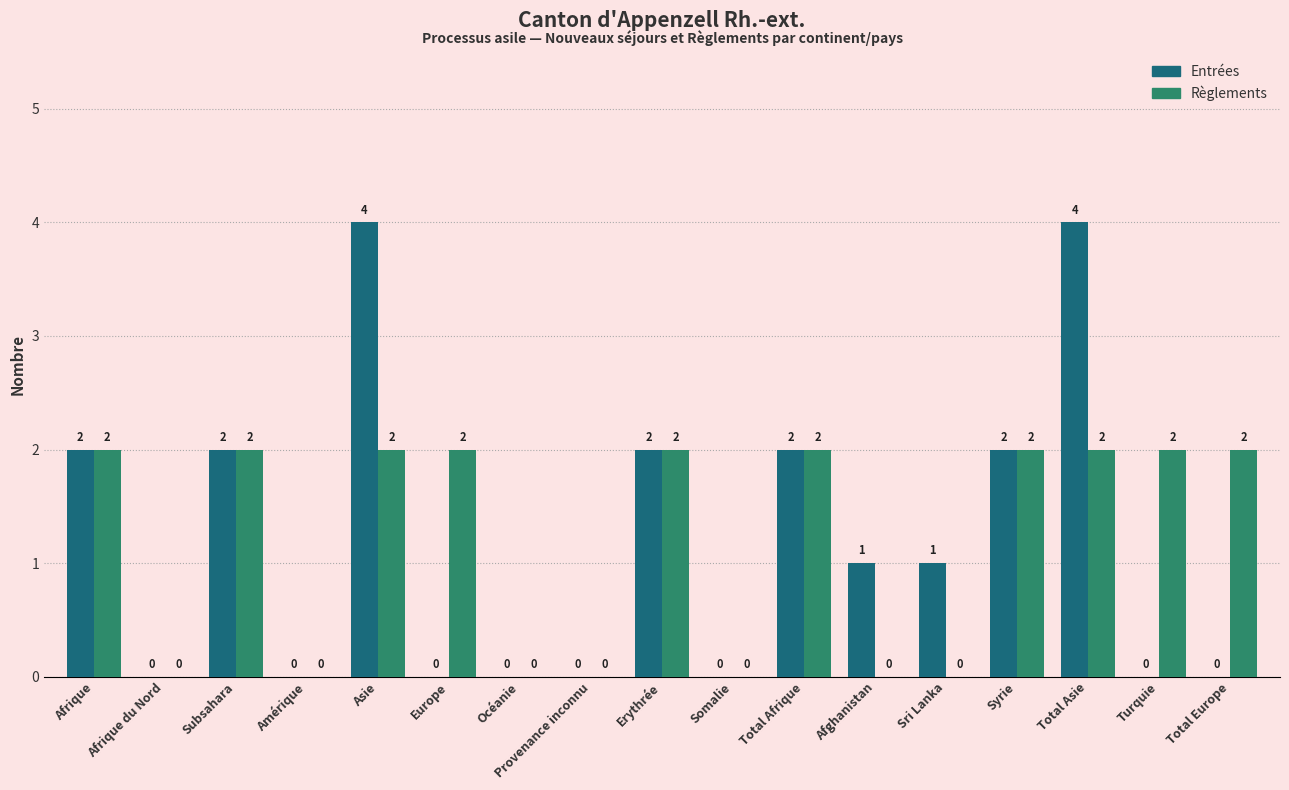

How many Règlements values are between 0 and 2?

17